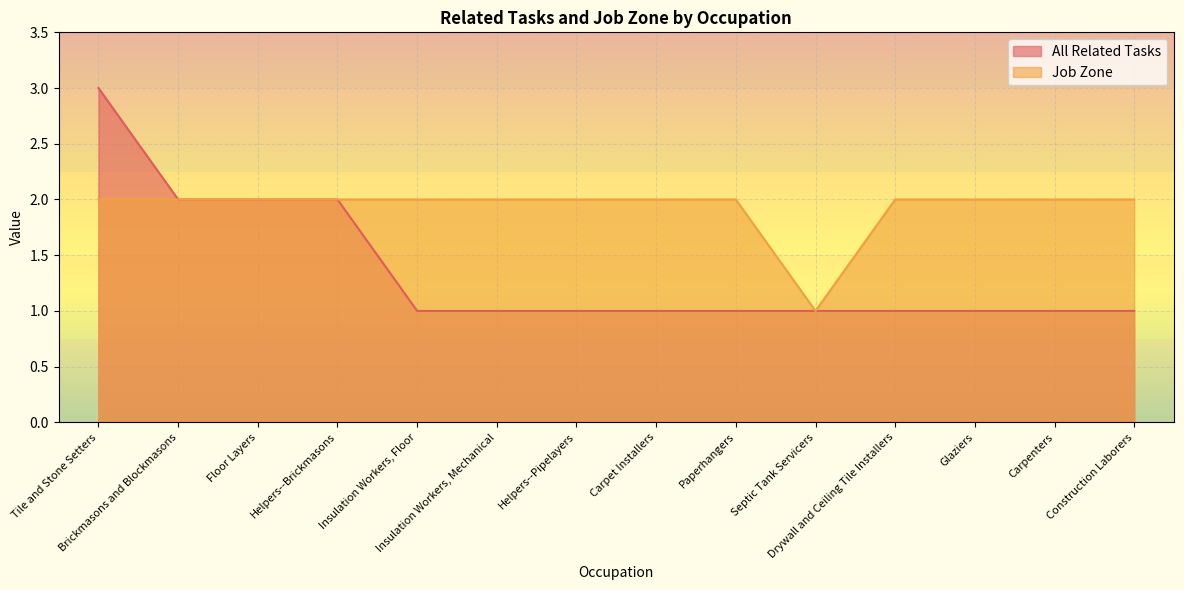

True or false: Job Zone and All Related Tasks intersect in this chart.

False